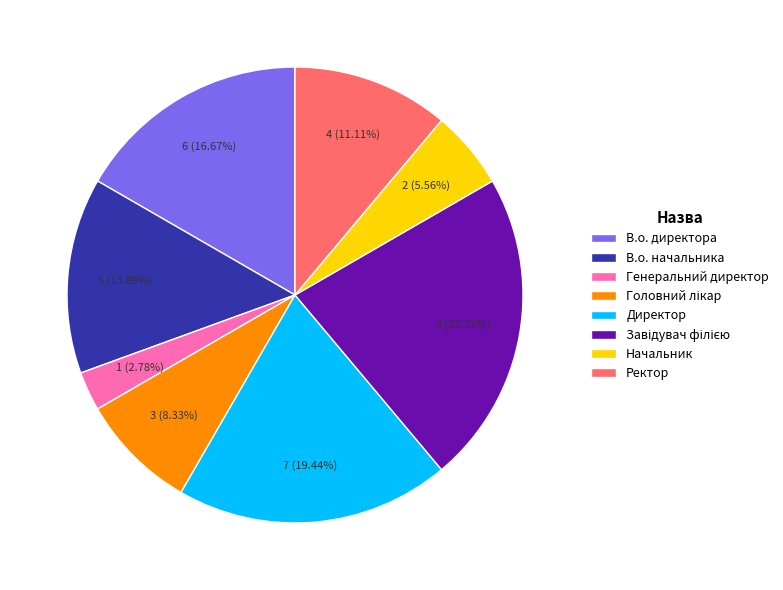

To the nearest percent, what is the combined percentage of В.о. директора and Начальник?

22%